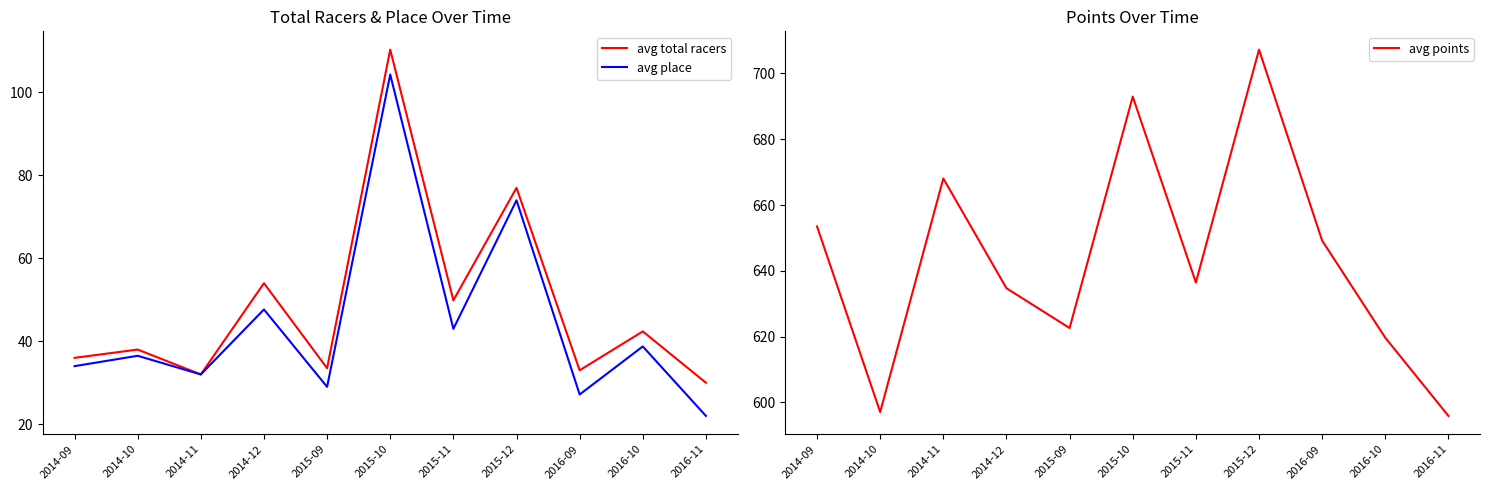

Which series changed the most between 2014-10 and 2015-11?

avg points